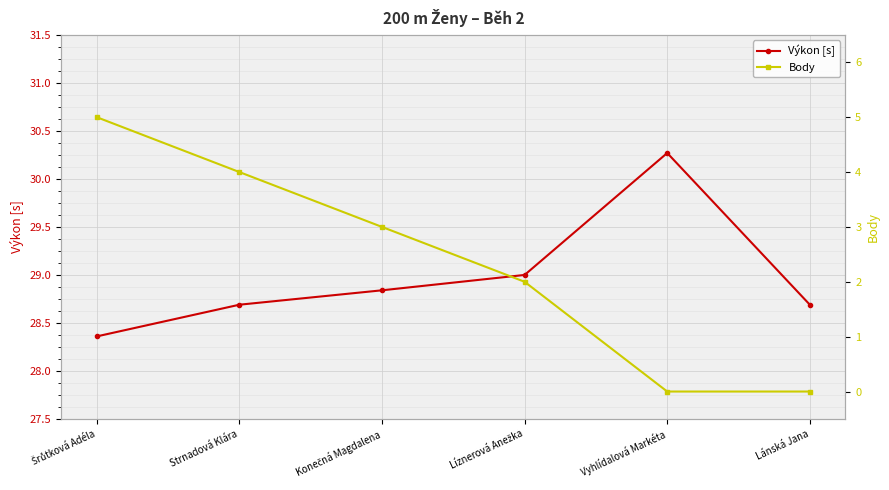

True or false: Výkon [s] and Body cross at least once.

False